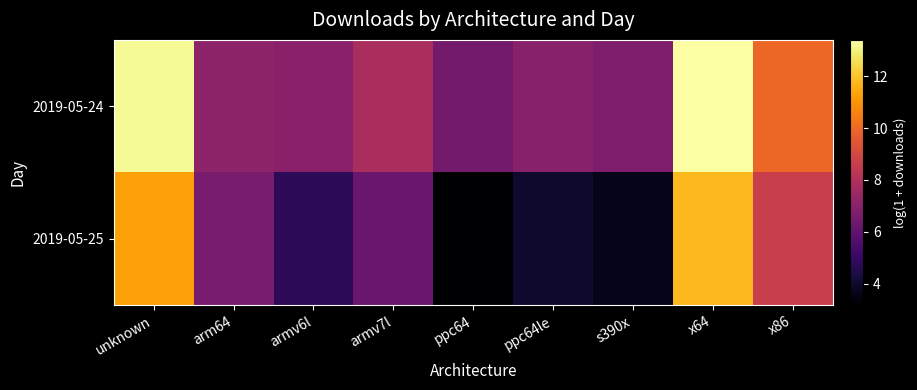

Which series has the largest range (max minus min)?

2019-05-25